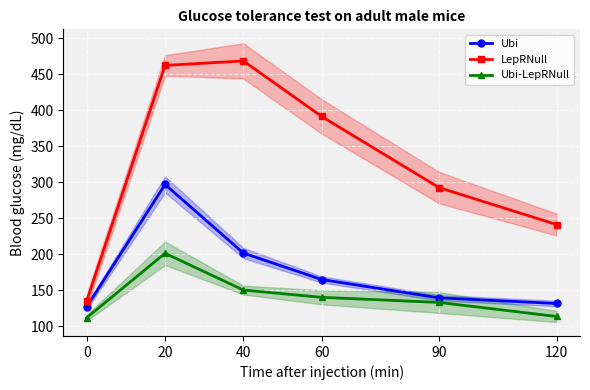

True or false: Ubi-LepRNull and LepRNull cross at least once.

False